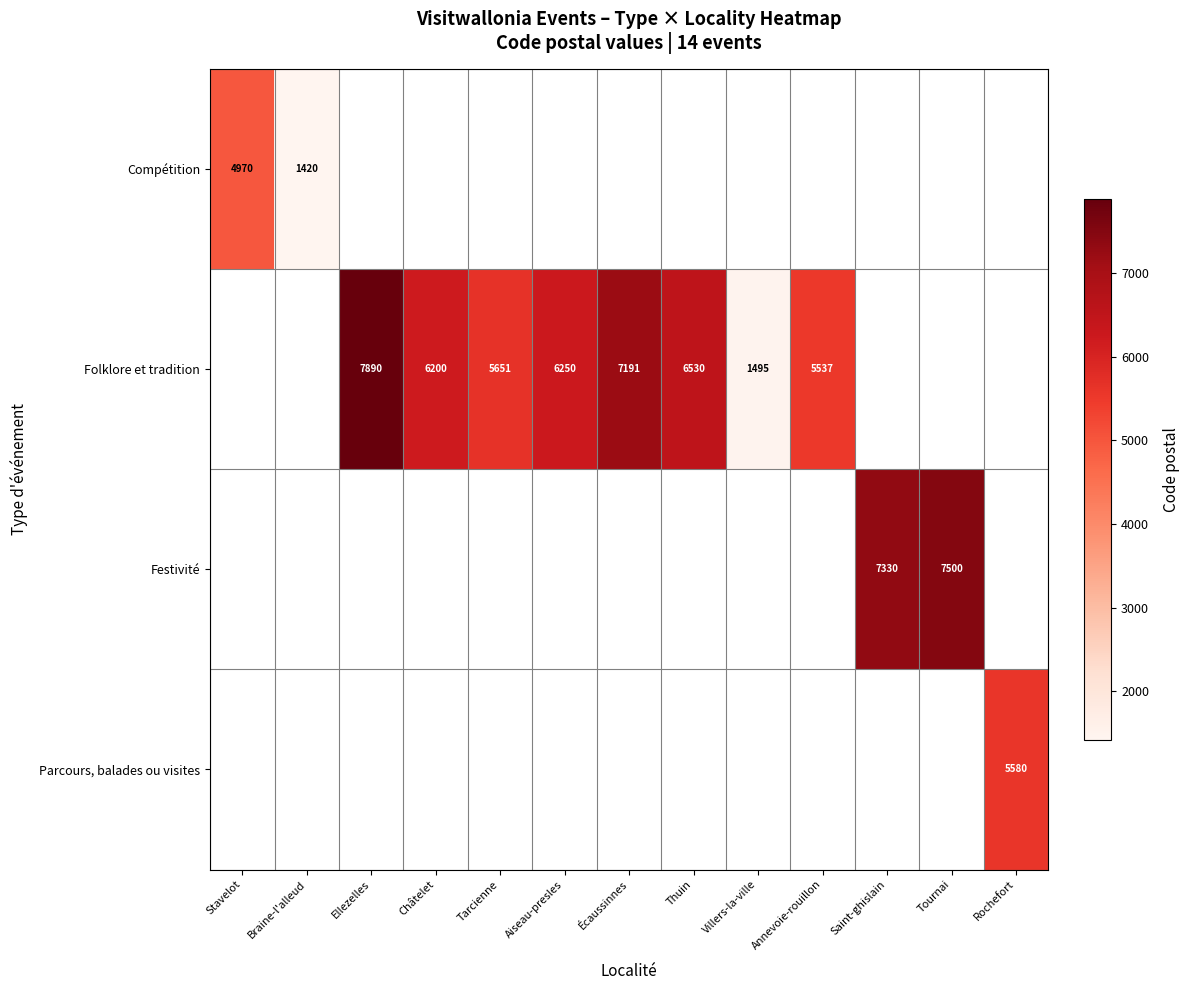

Between Annevoie-rouillon and Ellezelles, which is larger?

Ellezelles